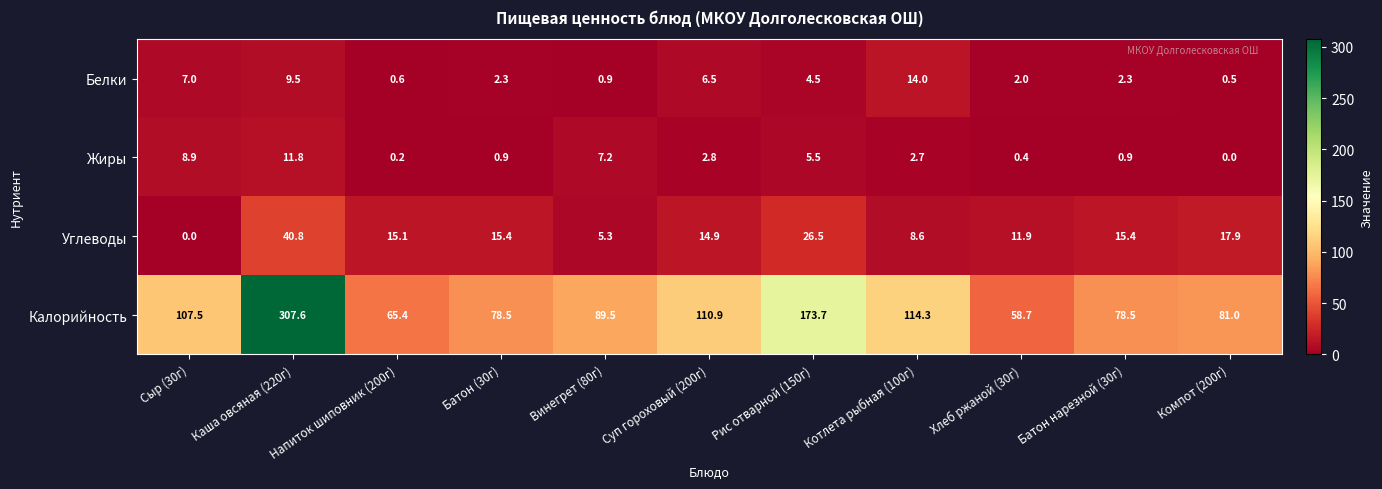

At how many categories does at least one series exceed 151?

2